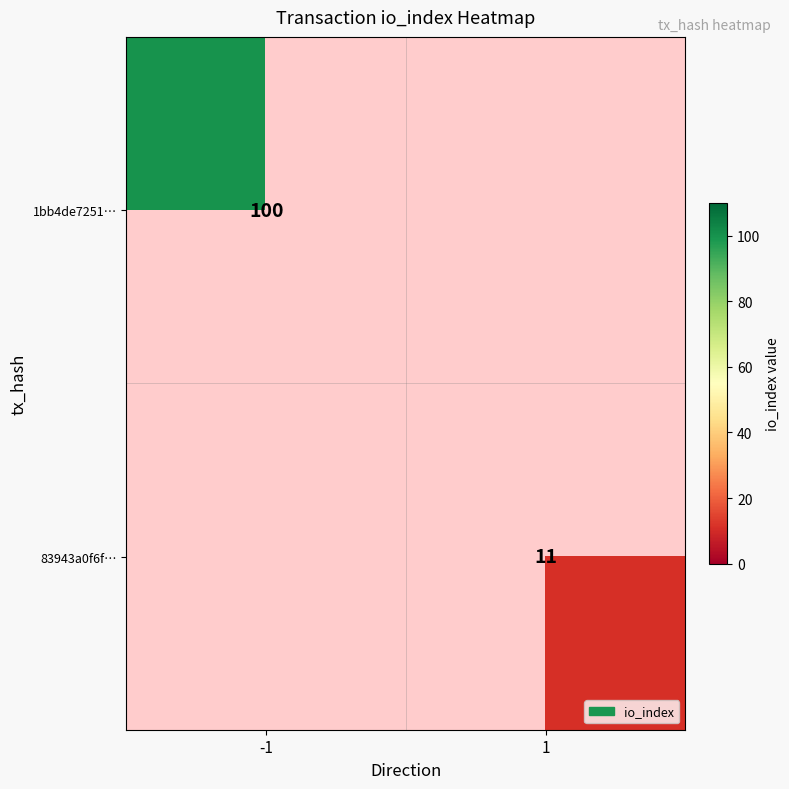

The 1bb4de7251… series shows 157.3 at -1. True or false?

False